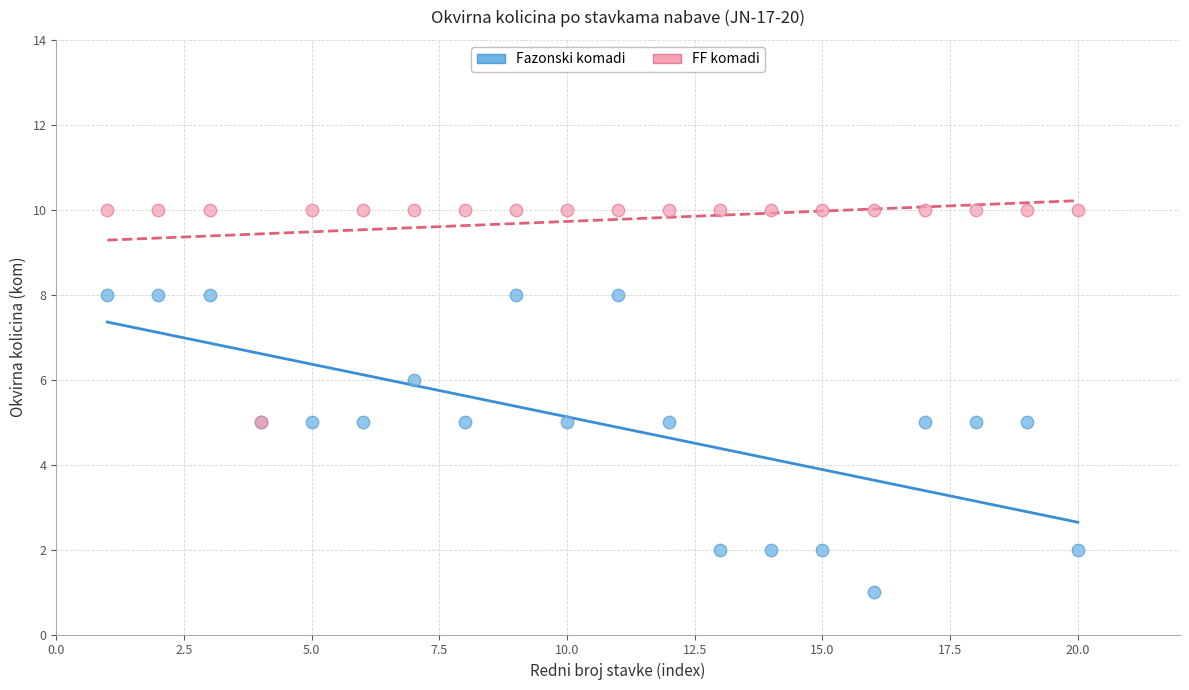

Which series has the widest spread of Y values?

Fazonski komadi